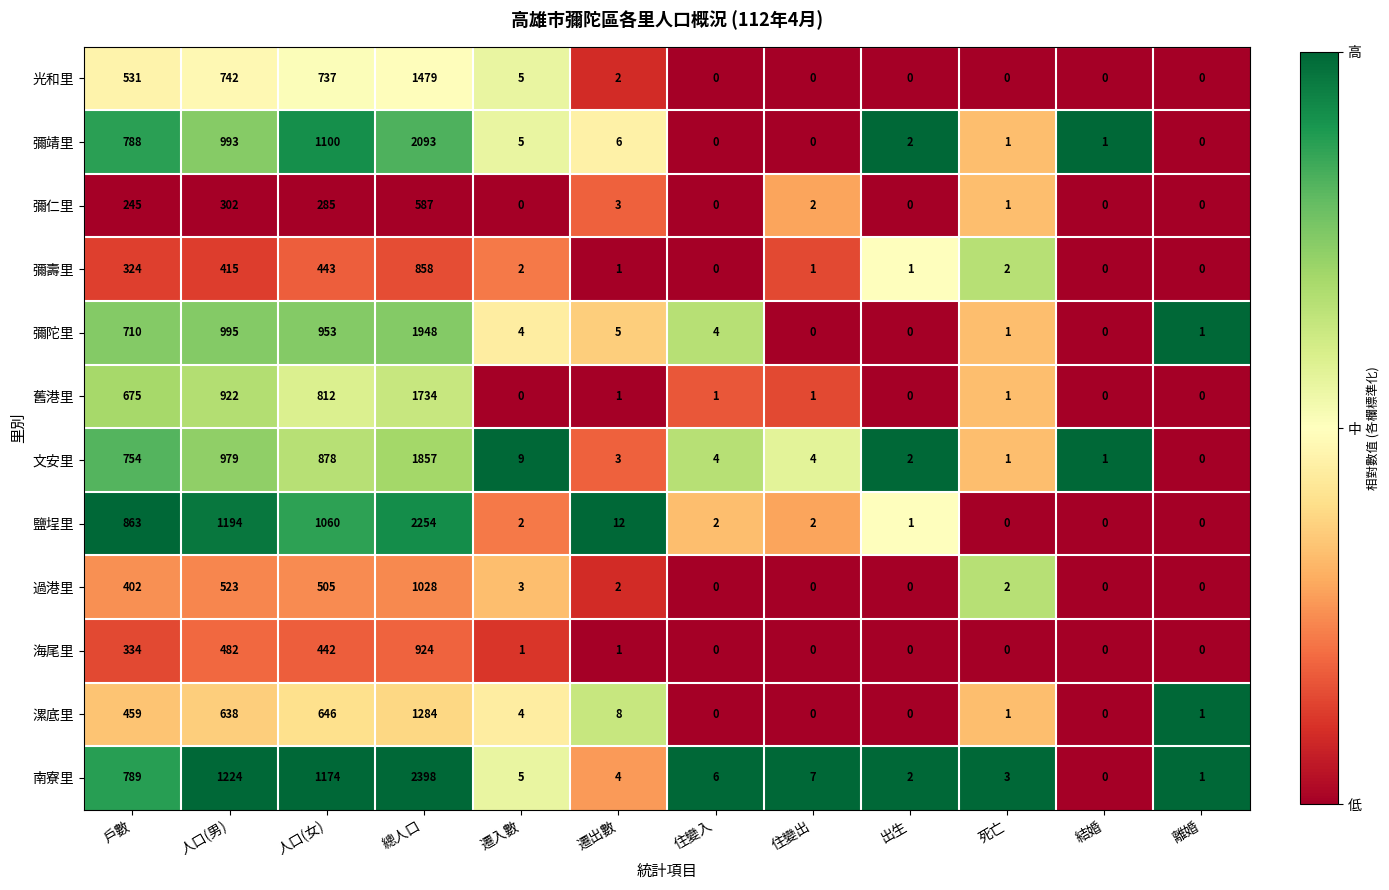

What is the difference between the maximum and second lowest values in the 彌壽里 series?

858